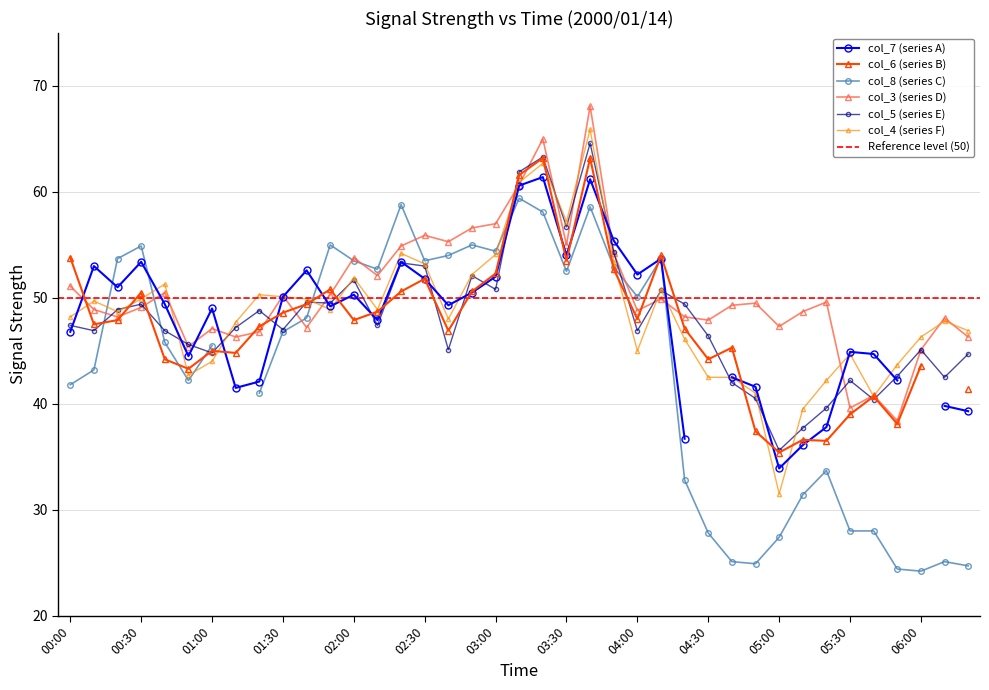

In col_4, how many points are lower than both neighbors (excluding endpoints)?

9